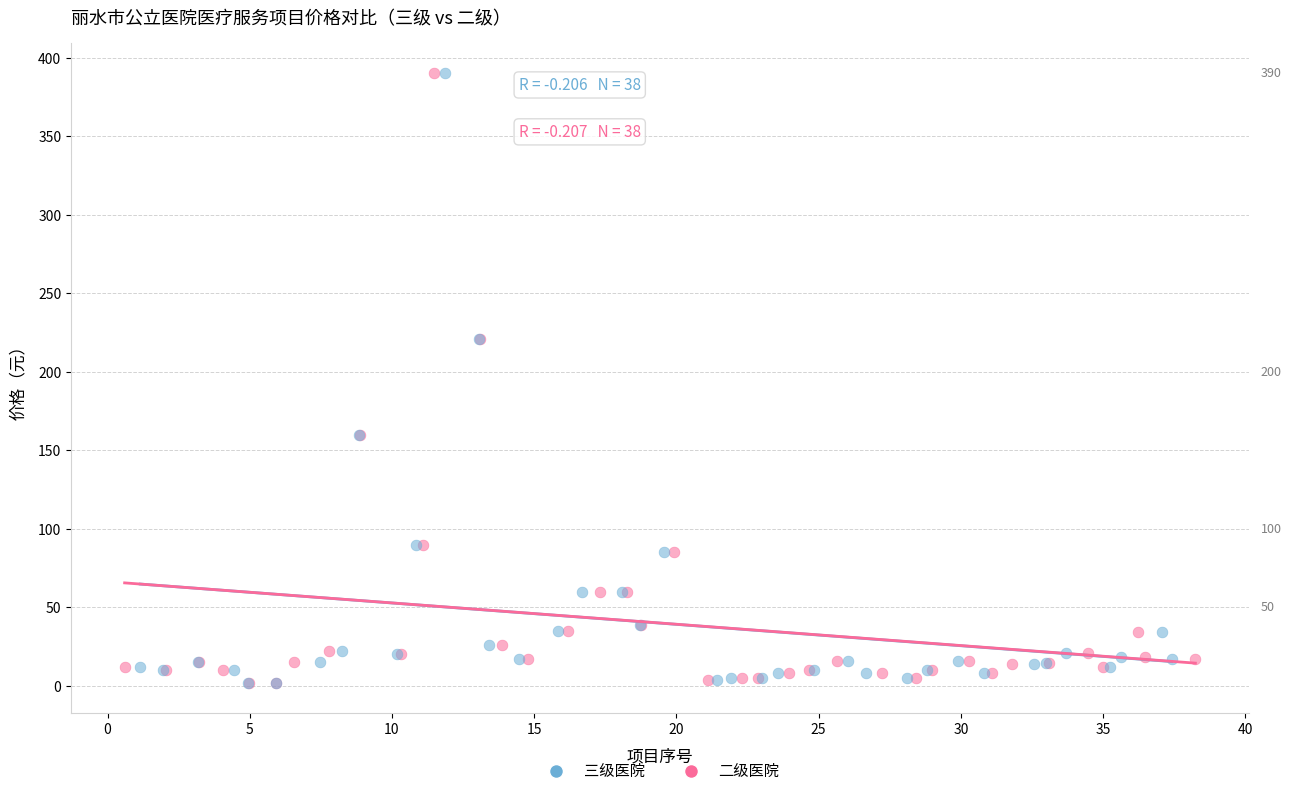

What are all the series names shown in the legend?

三级医院, 二级医院